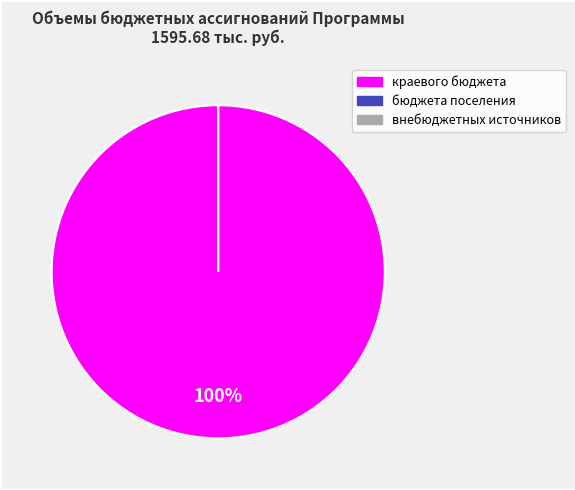

Rank the categories by value from lowest to highest.

бюджета поселения, внебюджетных источников, краевого бюджета